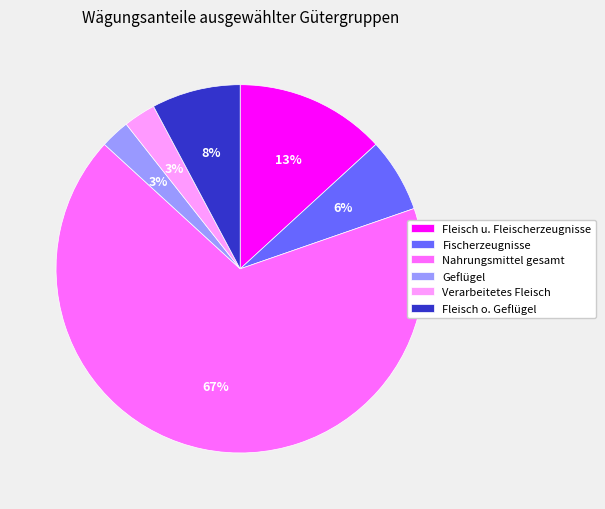

Is there a majority slice in this chart?

Yes